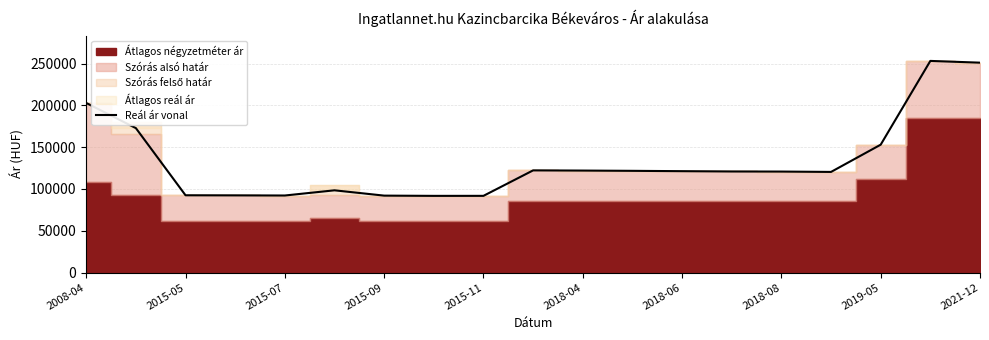

What is the greatest value displayed?

253178